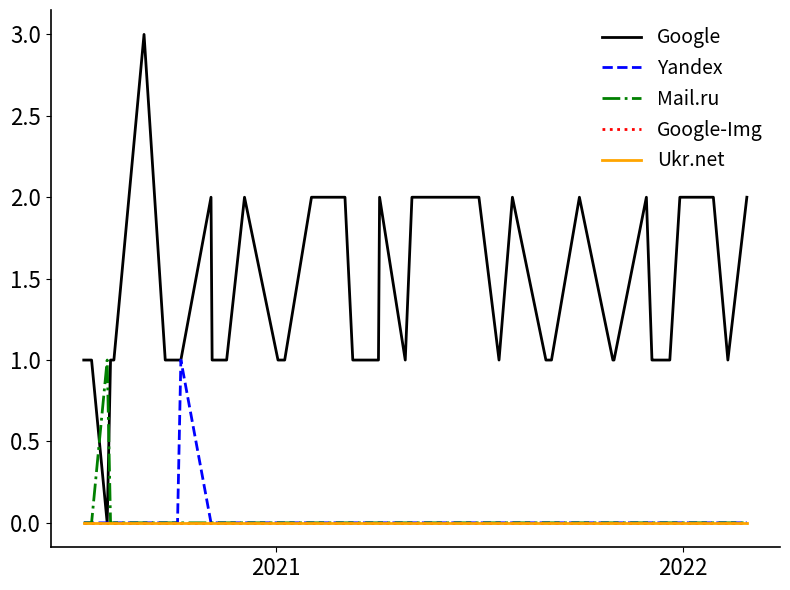

At how many categories does at least one series exceed 1?

15